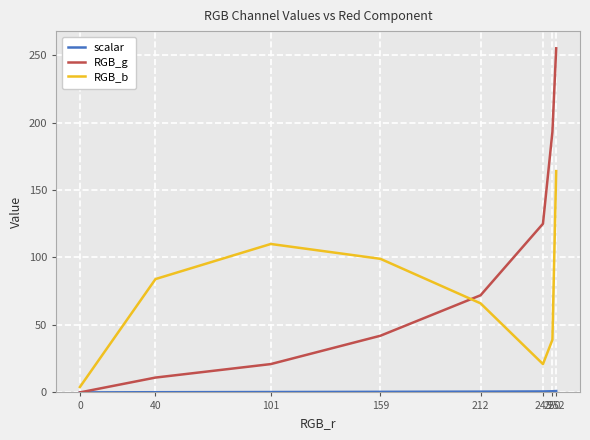

True or false: RGB_b and RGB_g intersect in this chart.

True